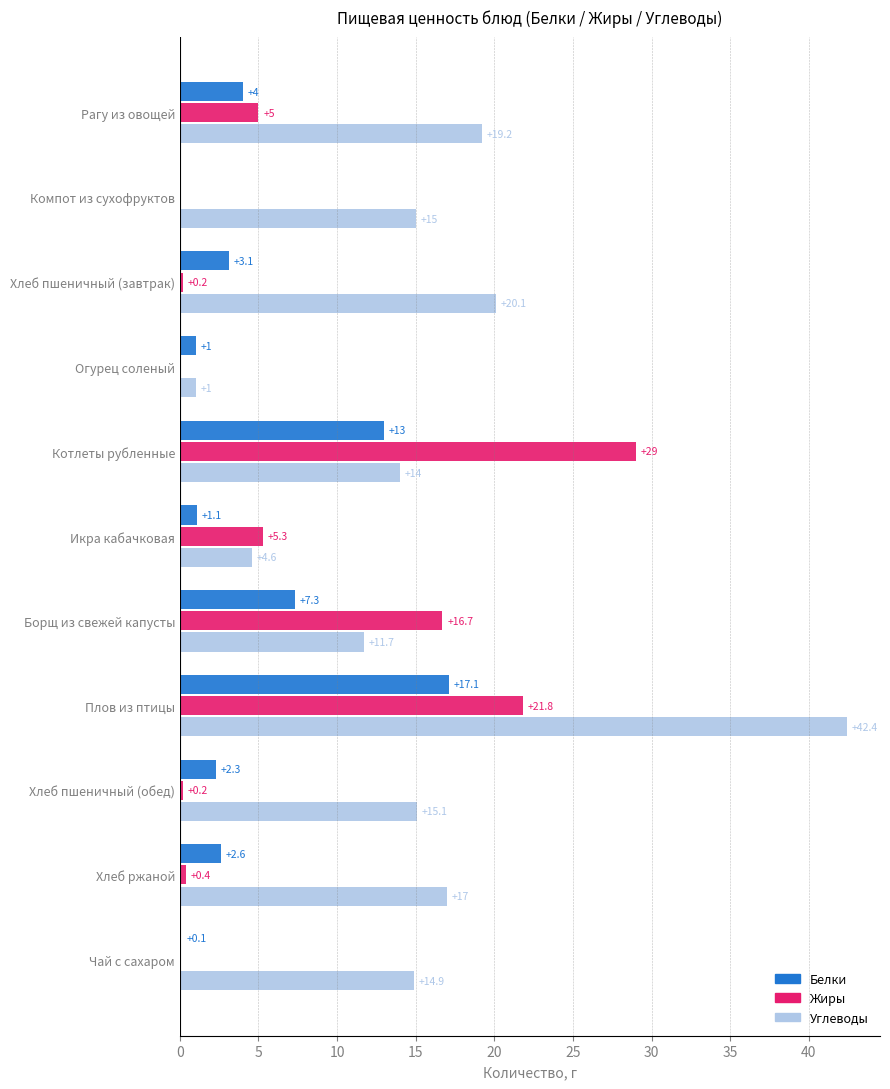

What is the sum of all Углеводы values?

175.0